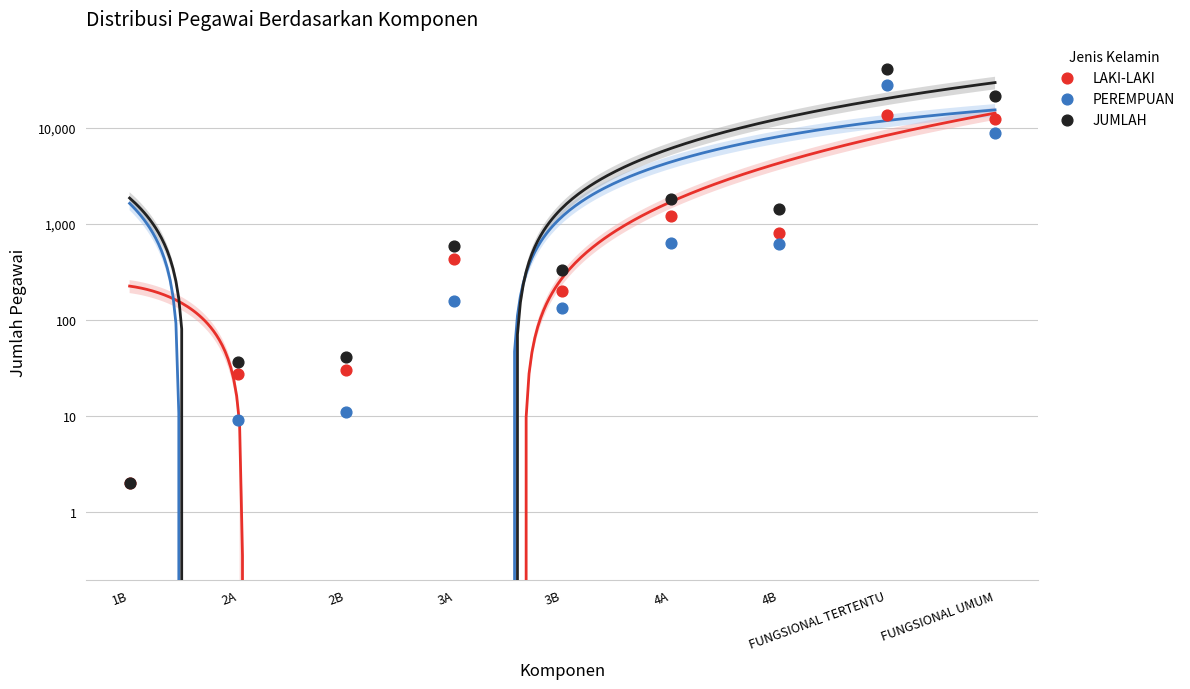

Which series has the widest spread of Y values?

JUMLAH